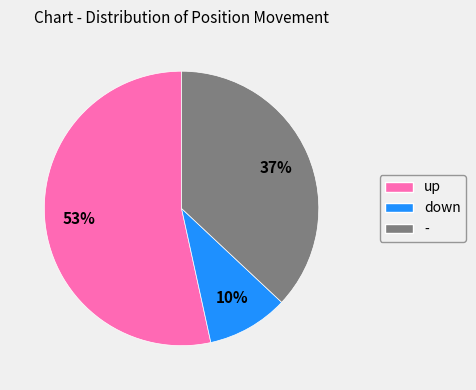

To the nearest percent, what is the combined percentage of - and up?

90%